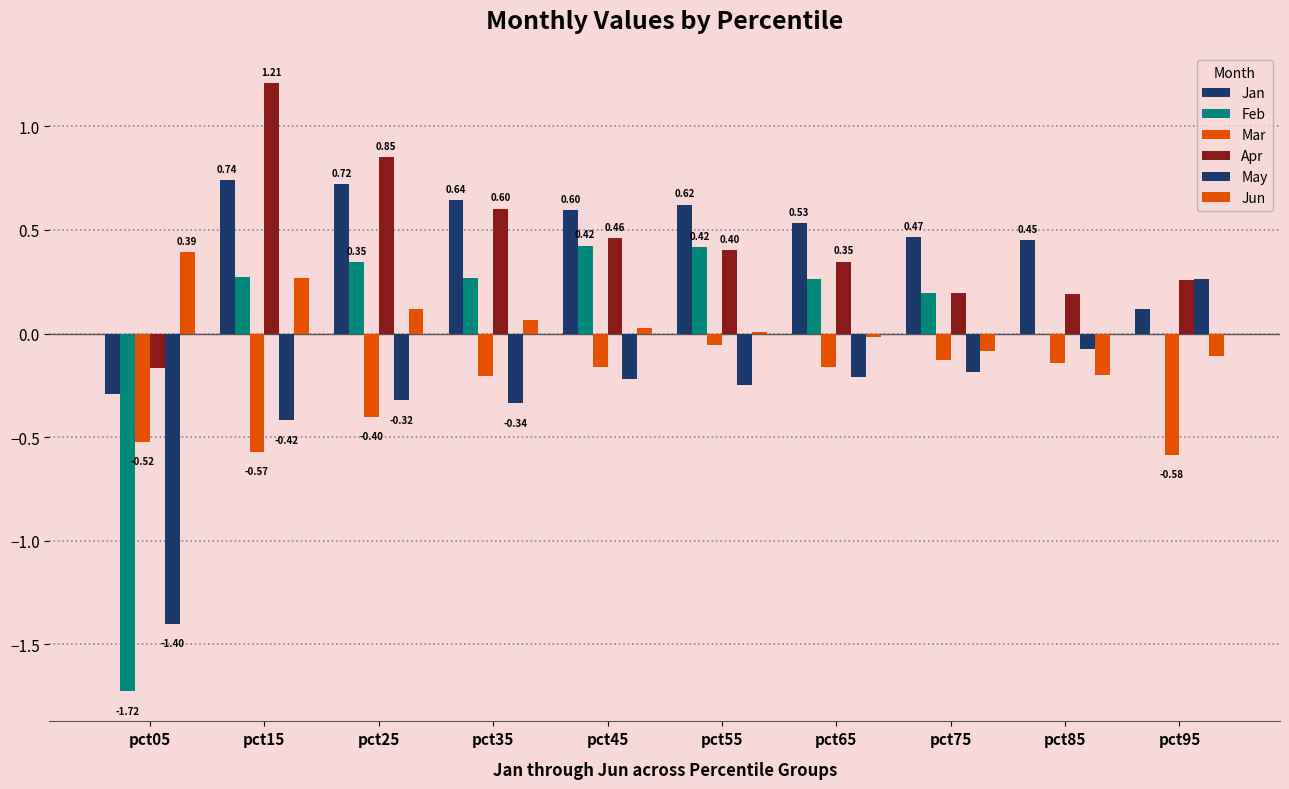

Reading left to right, list all the values displayed in this chart.

Jan: pct05=-0.3	pct15=0.7	pct25=0.7	pct35=0.6	pct45=0.6	pct55=0.6	pct65=0.5	pct75=0.5	pct85=0.5	pct95=0.1
Feb: pct05=-1.7	pct15=0.3	pct25=0.3	pct35=0.3	pct45=0.4	pct55=0.4	pct65=0.3	pct75=0.2	pct85=-0.0	pct95=-0.0
Mar: pct05=-0.5	pct15=-0.6	pct25=-0.4	pct35=-0.2	pct45=-0.2	pct55=-0.1	pct65=-0.2	pct75=-0.1	pct85=-0.1	pct95=-0.6
Apr: pct05=-0.2	pct15=1.2	pct25=0.9	pct35=0.6	pct45=0.5	pct55=0.4	pct65=0.3	pct75=0.2	pct85=0.2	pct95=0.3
May: pct05=-1.4	pct15=-0.4	pct25=-0.3	pct35=-0.3	pct45=-0.2	pct55=-0.2	pct65=-0.2	pct75=-0.2	pct85=-0.1	pct95=0.3
Jun: pct05=0.4	pct15=0.3	pct25=0.1	pct35=0.1	pct45=0.0	pct55=0.0	pct65=-0.0	pct75=-0.1	pct85=-0.2	pct95=-0.1